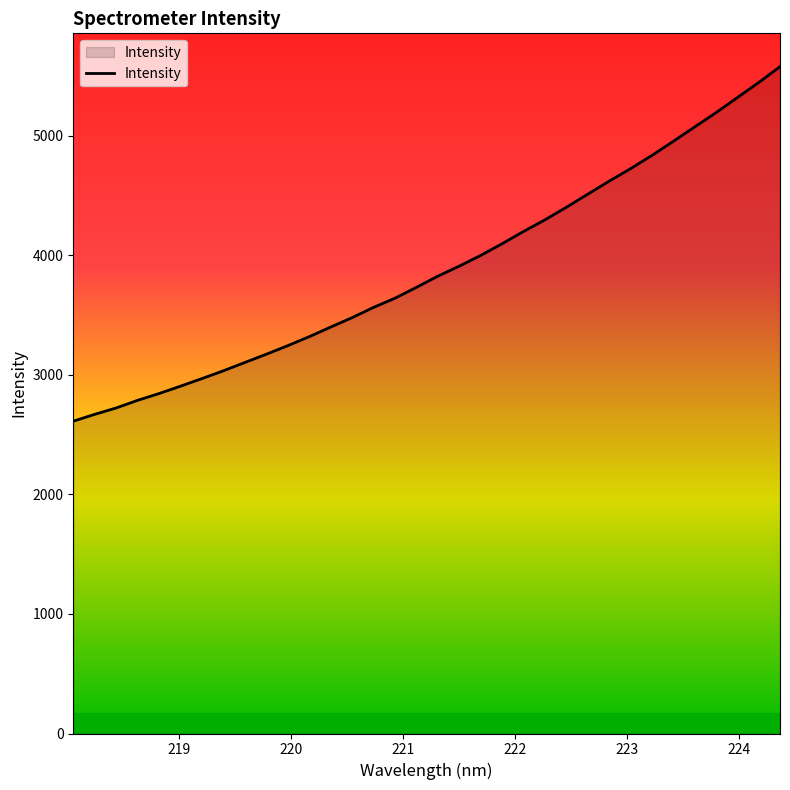

What is the difference between the maximum and minimum values?

2966.3